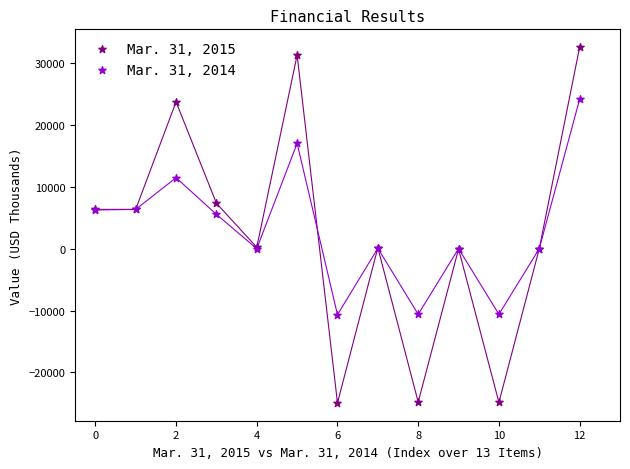

Which series contains the lowest Y value?

Mar. 31, 2015